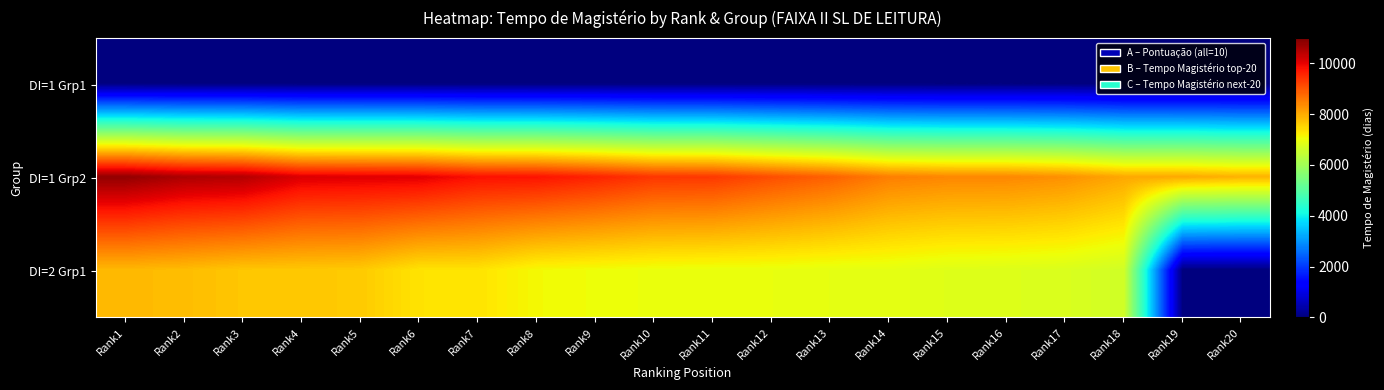

At which category is the sum across all series the highest?

Rank1